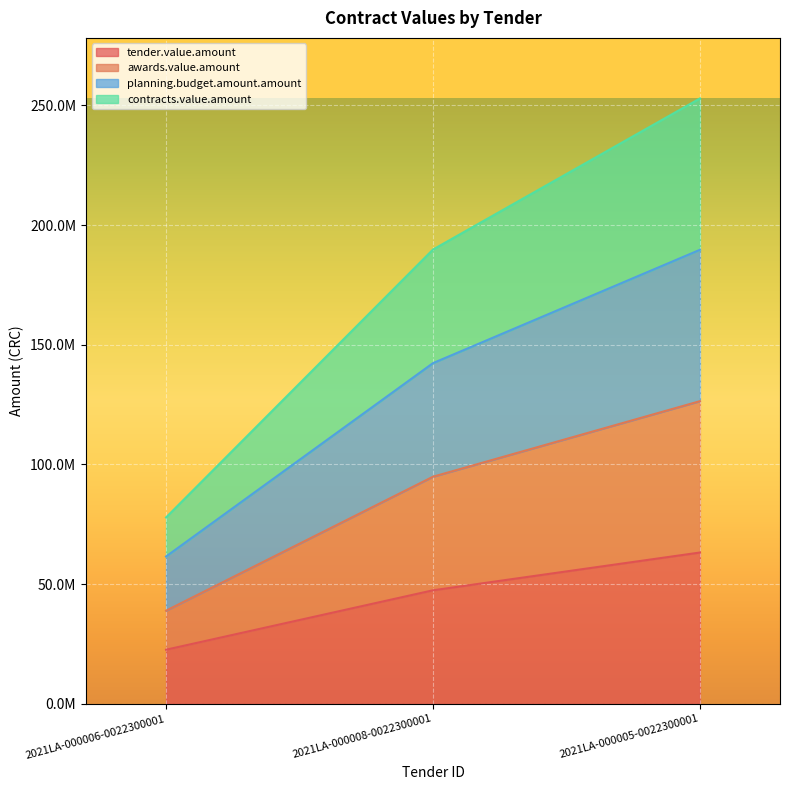

What is the label of the 1st point from the right?

2021LA-000005-0022300001